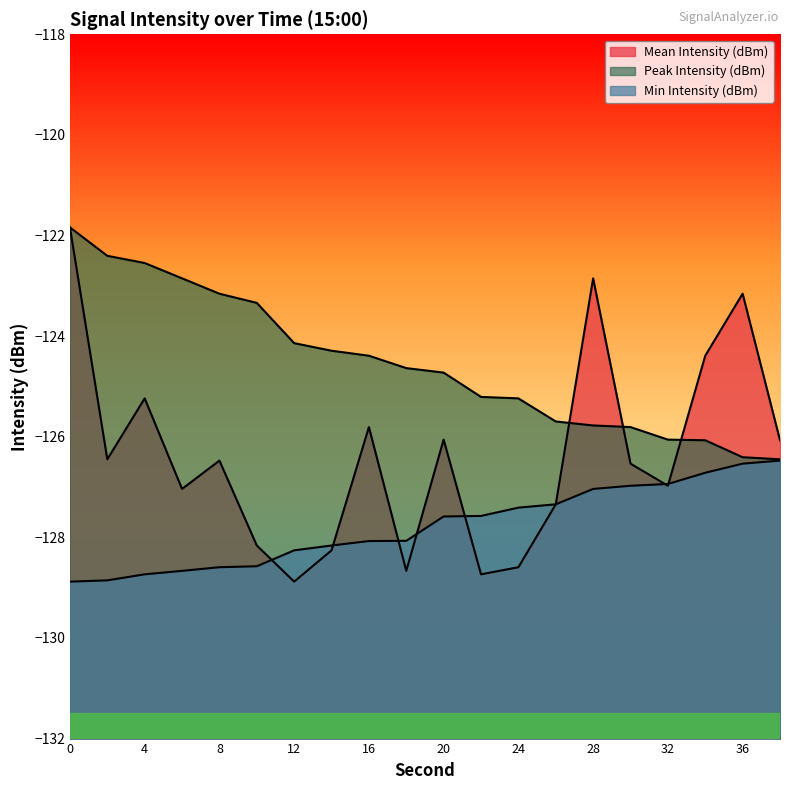

Reading left to right, list all the values displayed in this chart.

Mean Intensity (dBm): -121.8	-126.4	-125.2	-127.0	-126.5	-128.2	-128.9	-128.3	-125.8	-128.7	-126.1	-128.7	-128.6	-127.3	-122.9	-126.5	-127.0	-124.4	-123.2	-126.1
Peak Intensity (dBm): -121.8	-122.4	-122.5	-122.9	-123.2	-123.3	-124.1	-124.3	-124.4	-124.6	-124.7	-125.2	-125.2	-125.7	-125.8	-125.8	-126.1	-126.1	-126.4	-126.4
Min Intensity (dBm): -128.9	-128.9	-128.7	-128.7	-128.6	-128.6	-128.3	-128.2	-128.1	-128.1	-127.6	-127.6	-127.4	-127.3	-127.0	-127.0	-126.9	-126.7	-126.5	-126.5